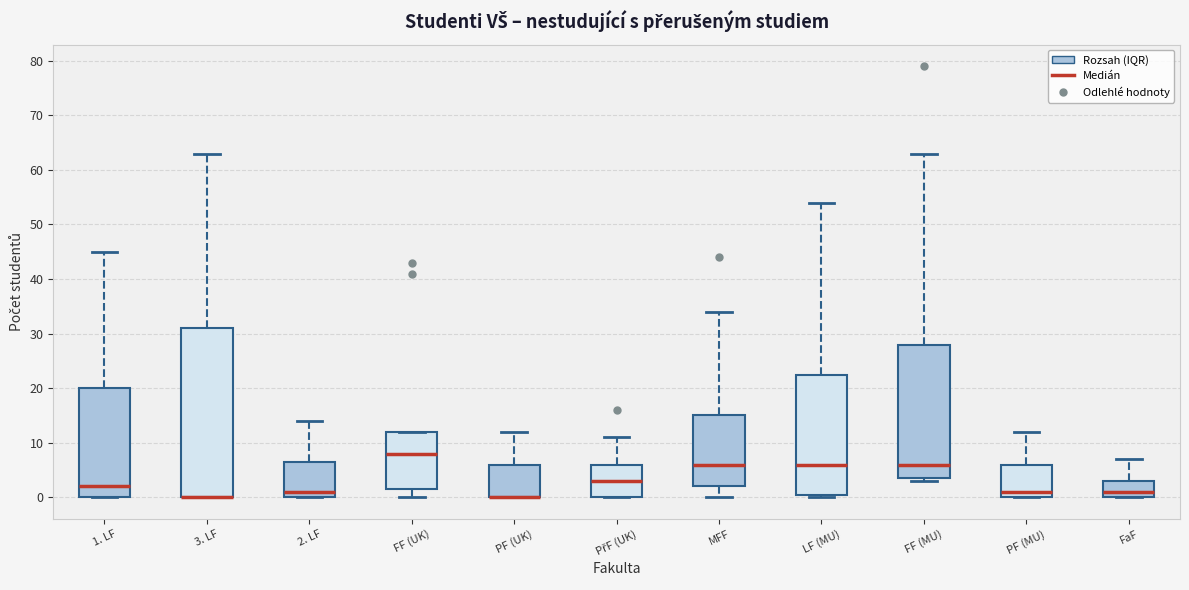

Reading left to right, transcribe this box plot: for each box, give where its median line is, the range the box spans, and where its two whiskers end, as read against the y-axis. The values are not printed on the chart, so give them approximately, as read against the axis.

1. LF: median 2, box 0 to 20, whiskers 0 to 45
3. LF: median 0 (drawn on the box's lower edge), box 0 to 31, whiskers 0 to 63
2. LF: median 1, box 0 to 7, whiskers 0 to 14
FF (UK): median 8, box 2 to 12, whiskers 0 to 12
PF (UK): median 0 (drawn on the box's lower edge), box 0 to 6, whiskers 0 to 12
PřF (UK): median 3, box 0 to 6, whiskers 0 to 11
MFF: median 6, box 2 to 15, whiskers 0 to 34
LF (MU): median 6, box 1 to 23, whiskers 0 to 54
FF (MU): median 6, box 4 to 28, whiskers 3 to 63
PF (MU): median 1, box 0 to 6, whiskers 0 to 12
FaF: median 1, box 0 to 3, whiskers 0 to 7